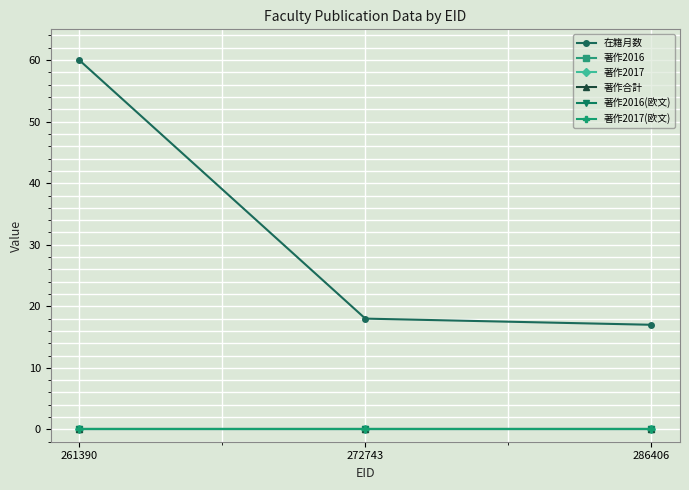

Does the chart have visible grid lines?

Yes